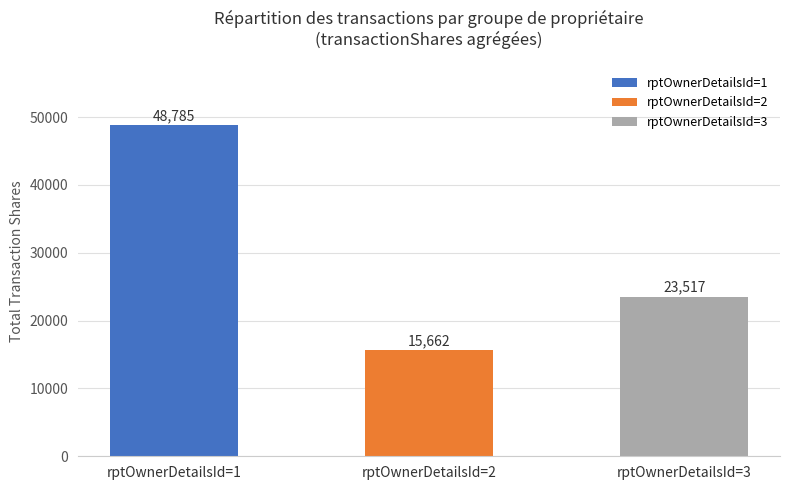

Rank the categories by value from lowest to highest.

rptOwnerDetailsId=2, rptOwnerDetailsId=3, rptOwnerDetailsId=1